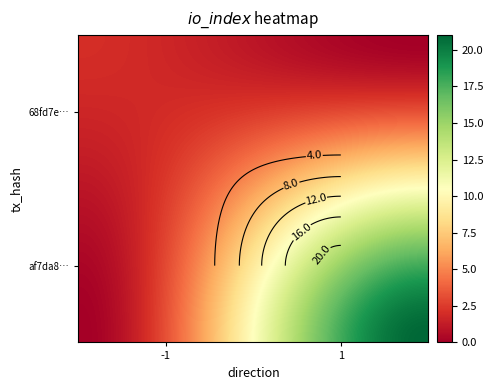

Rank the series at io_index from highest to lowest value.

af7da8550242ff1a2bd1a05d7cb1061b41c078d, 68fd7e0011b92fa104dc518972a925c50d5c0fa